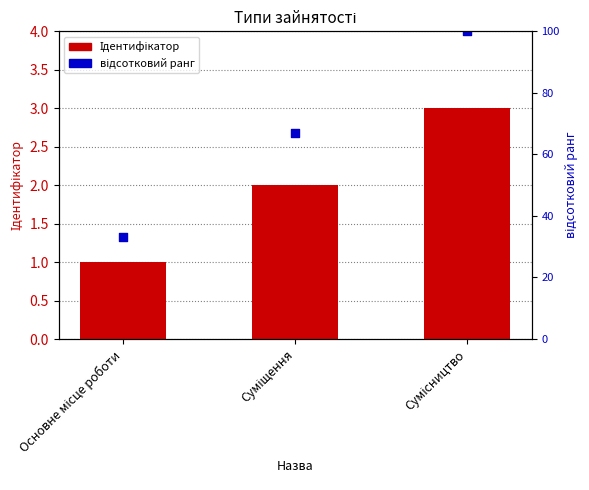

Which series has the largest total across all categories?

відсотковий ранг